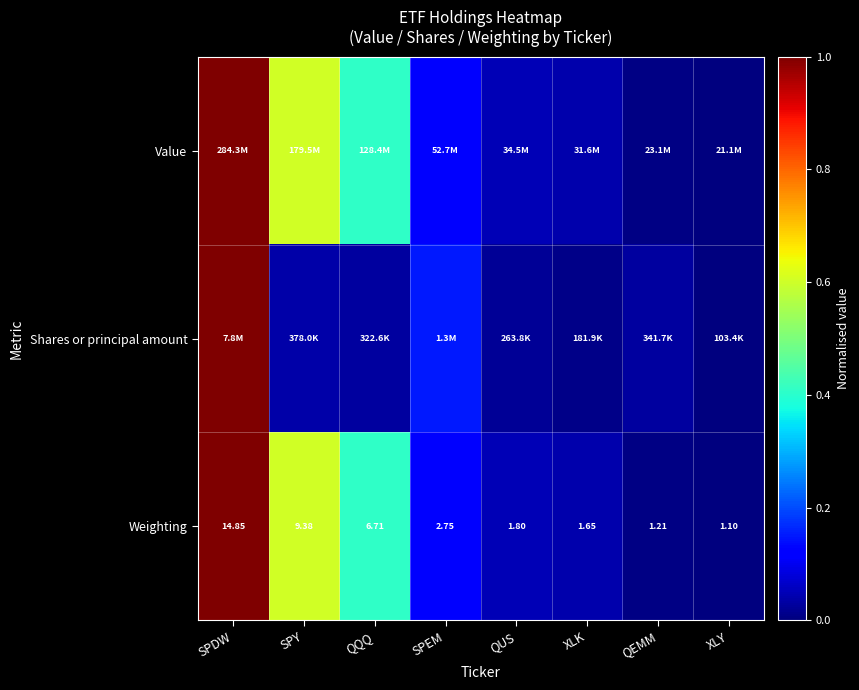

At which label is Weighting closest to 7?

QQQ